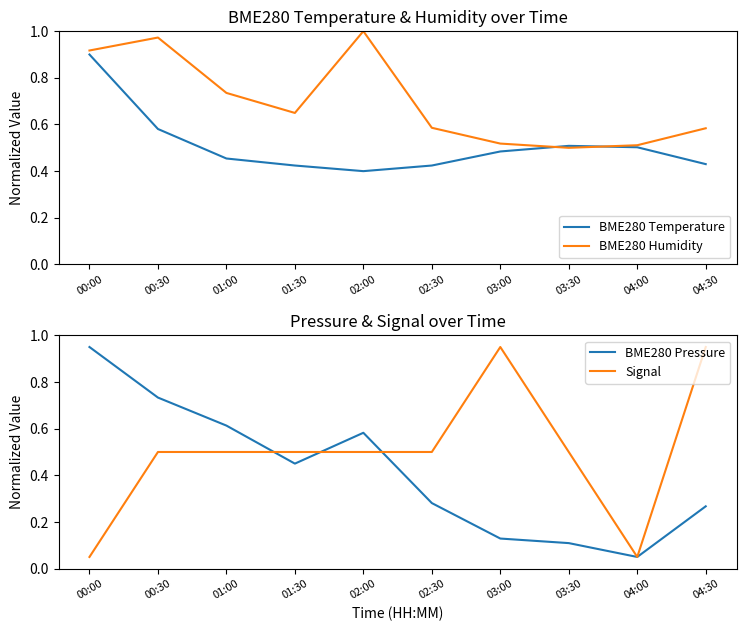

What is the average value of the BME280 Humidity series?

0.7